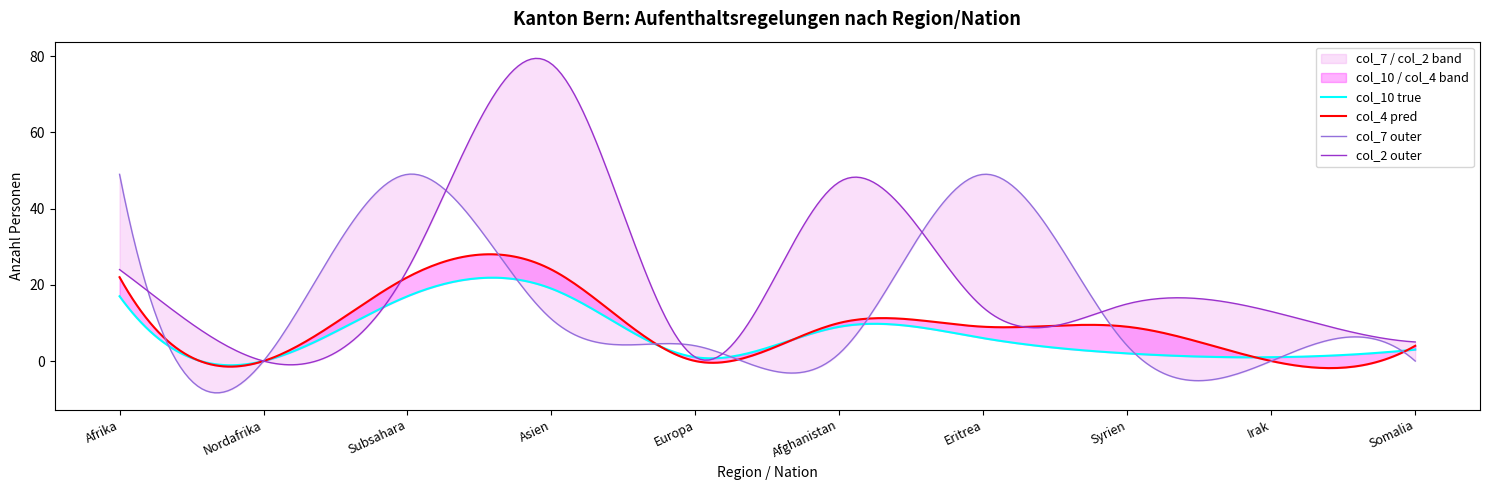

True or false: col_2 (Vorl. Aufnahmen) has a value of 2 at Somalia.

False